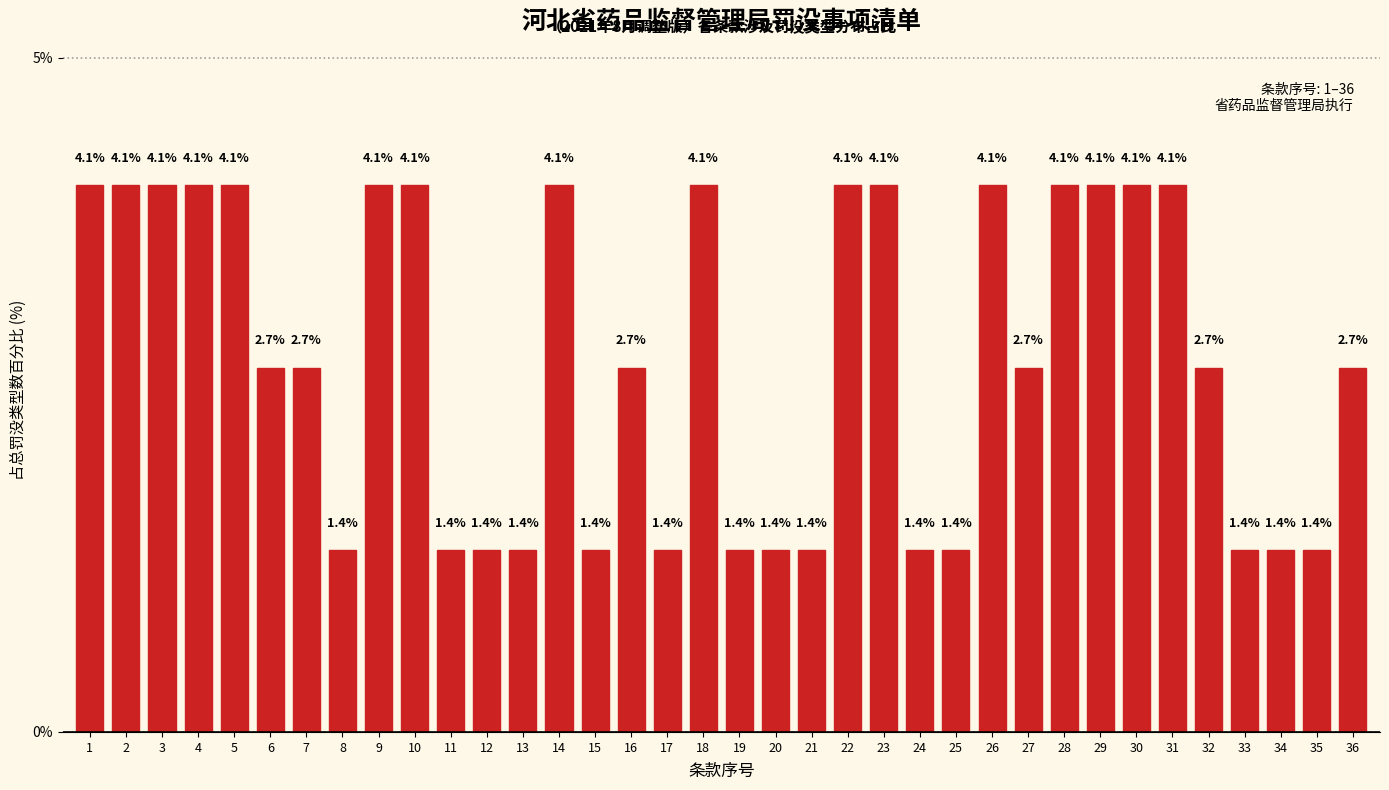

Reading left to right, list all the values displayed in this chart.

1=4.1	2=4.1	3=4.1	4=4.1	5=4.1	6=2.7	7=2.7	8=1.4	9=4.1	10=4.1	11=1.4	12=1.4	13=1.4	14=4.1	15=1.4	16=2.7	17=1.4	18=4.1	19=1.4	20=1.4	21=1.4	22=4.1	23=4.1	24=1.4	25=1.4	26=4.1	27=2.7	28=4.1	29=4.1	30=4.1	31=4.1	32=2.7	33=1.4	34=1.4	35=1.4	36=2.7